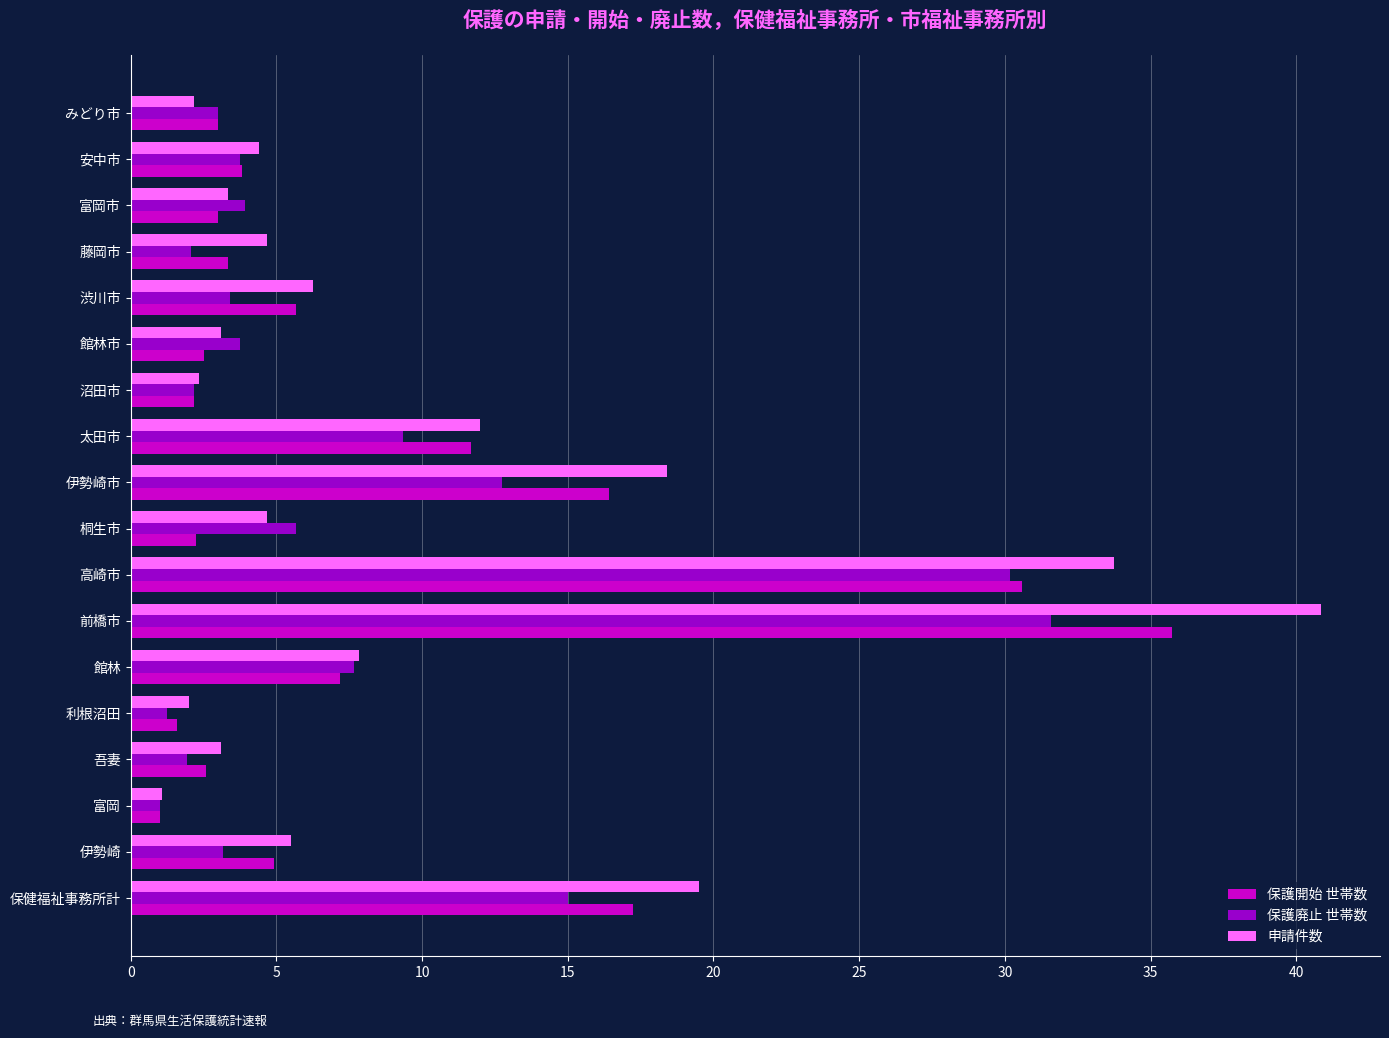

What is the total value across all series at 伊勢崎?

13.6